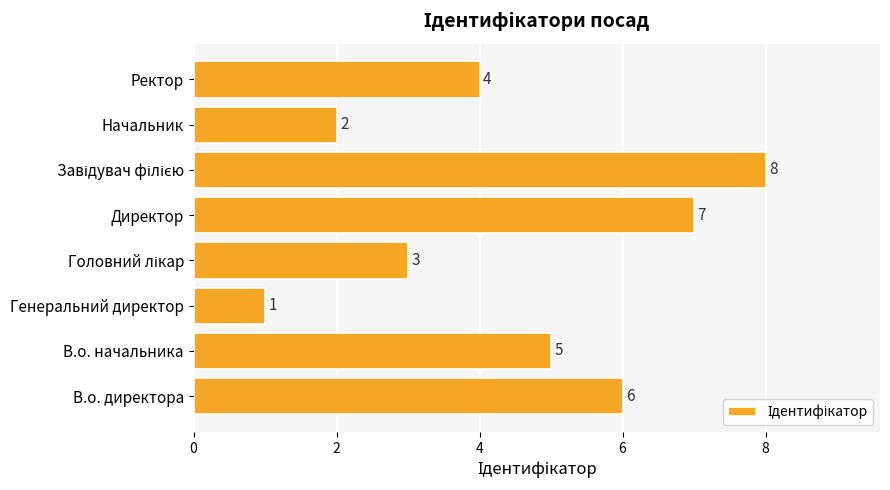

Reading top to bottom, what are all the values shown in this chart?

4	2	8	7	3	1	5	6